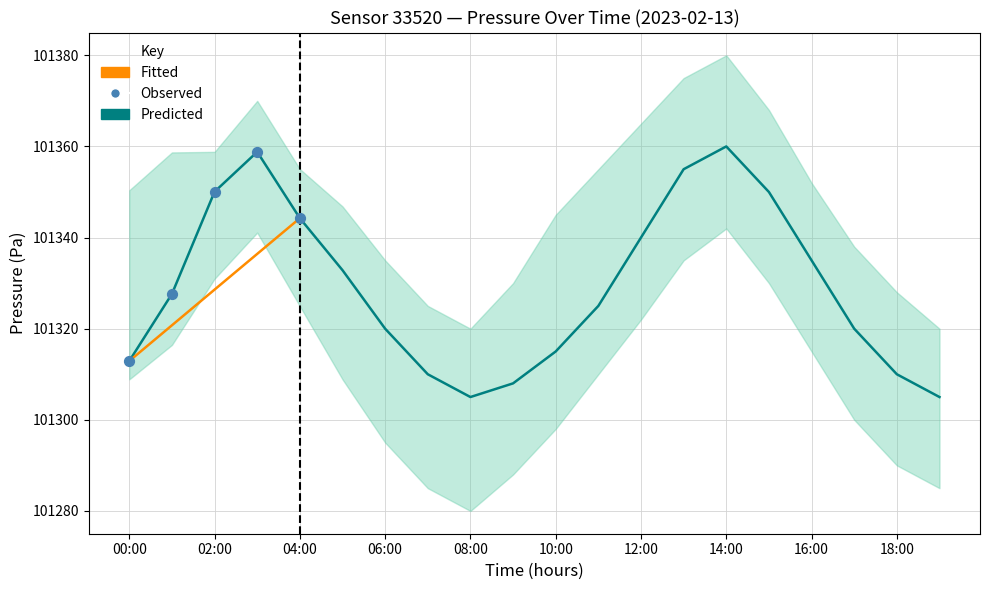

At how many categories does at least one series exceed 9271?

20